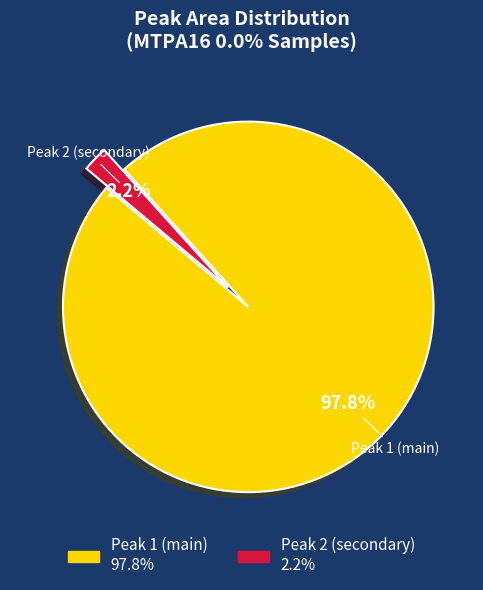

Does any single category account for the majority?

Yes